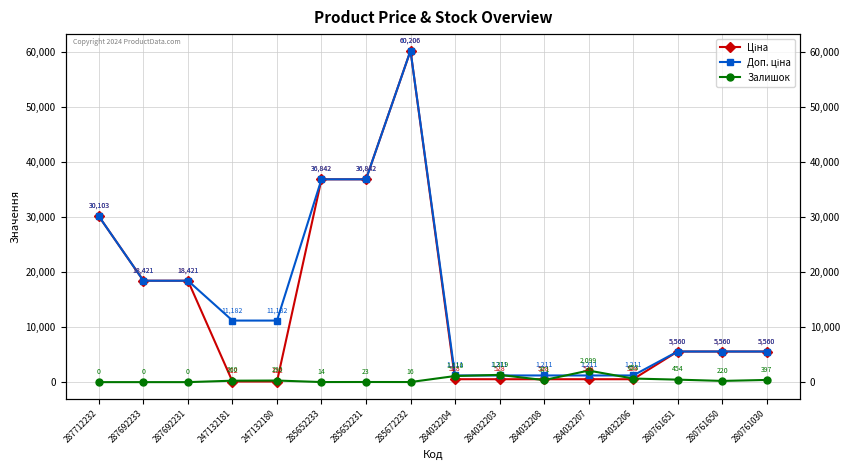

Does the chart display data point markers on the line(s)?

Yes